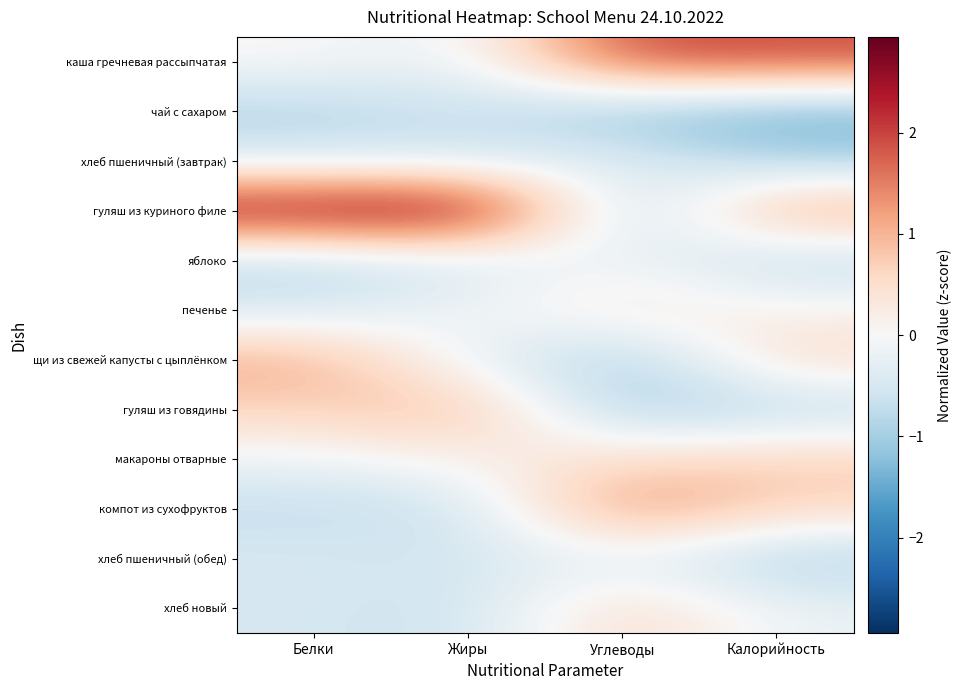

At which category is the sum across all series the highest?

Калорийность